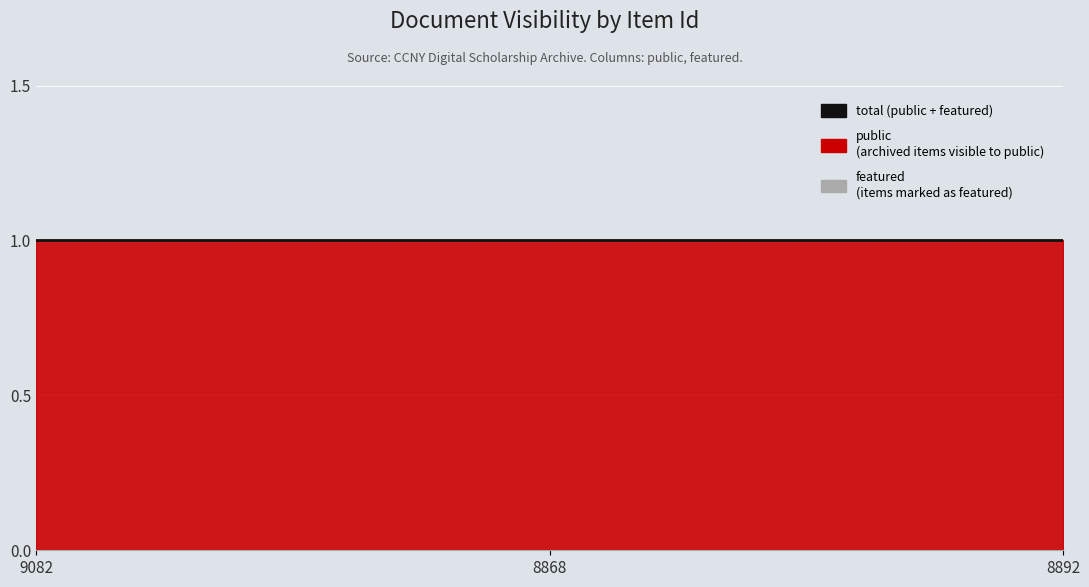

Is it true that public equals 1 at 9082?

True